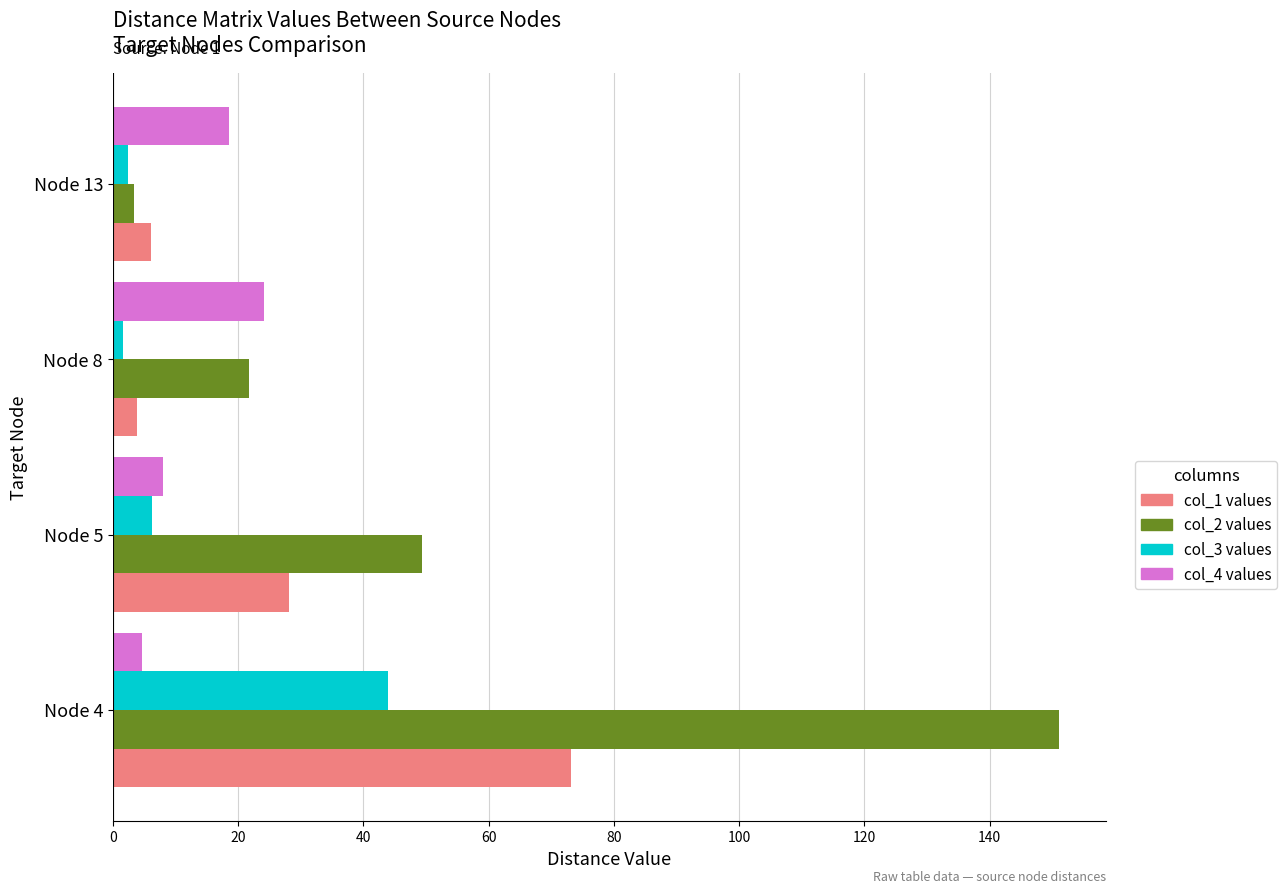

At which category does the chart reach its peak across all series?

Node 4